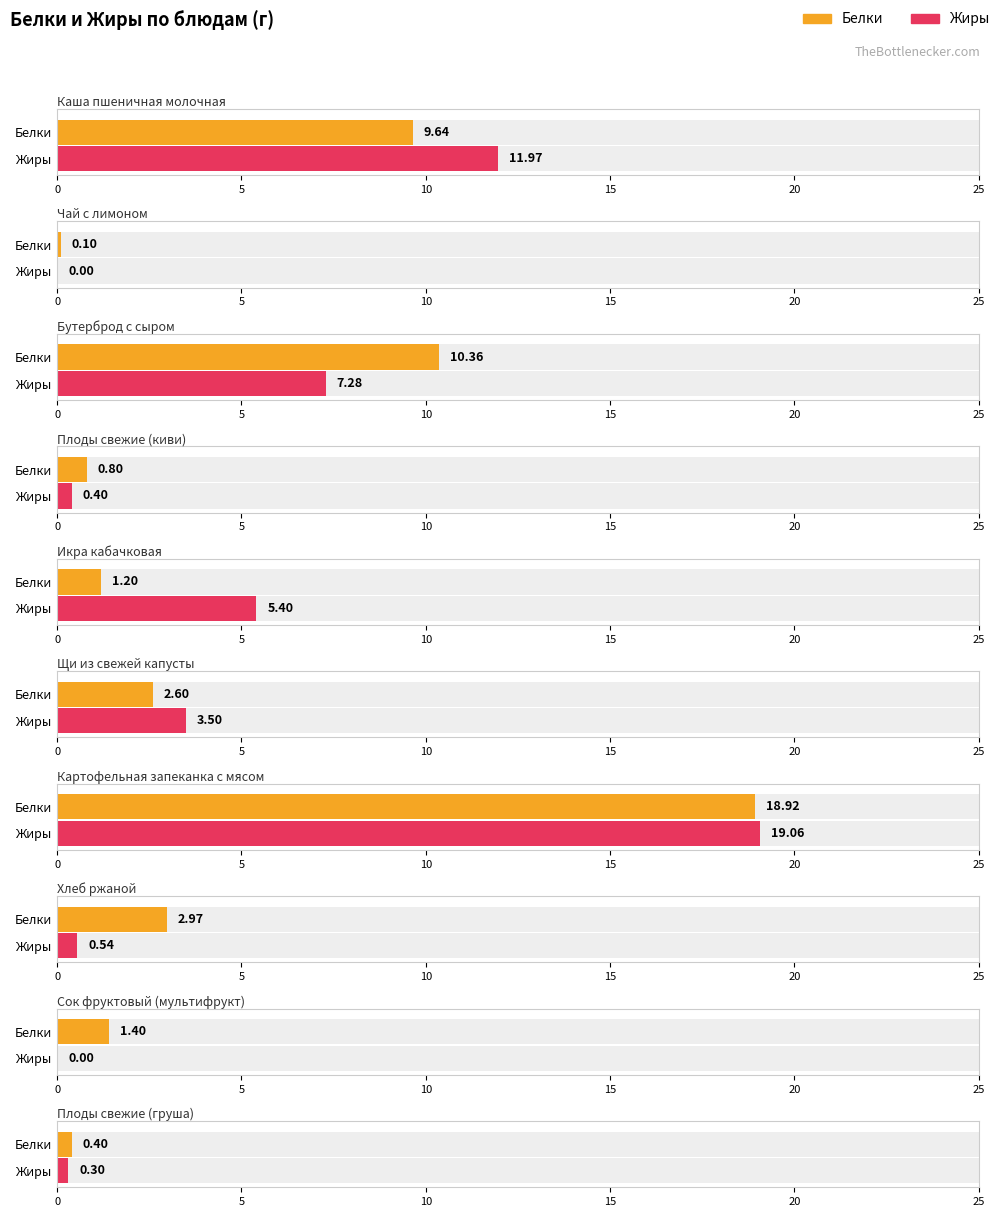

How many data points in Белки are above 2?

5